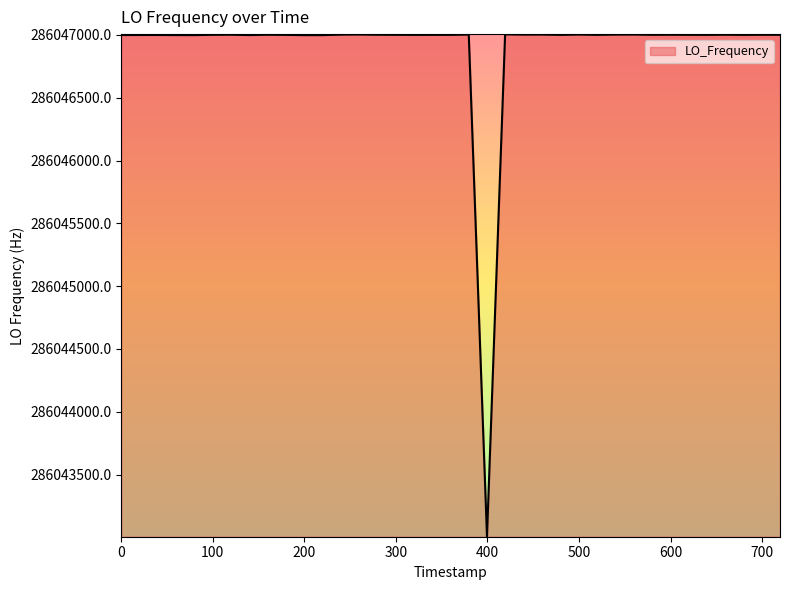

What is the difference between the maximum and minimum values?

3996.1